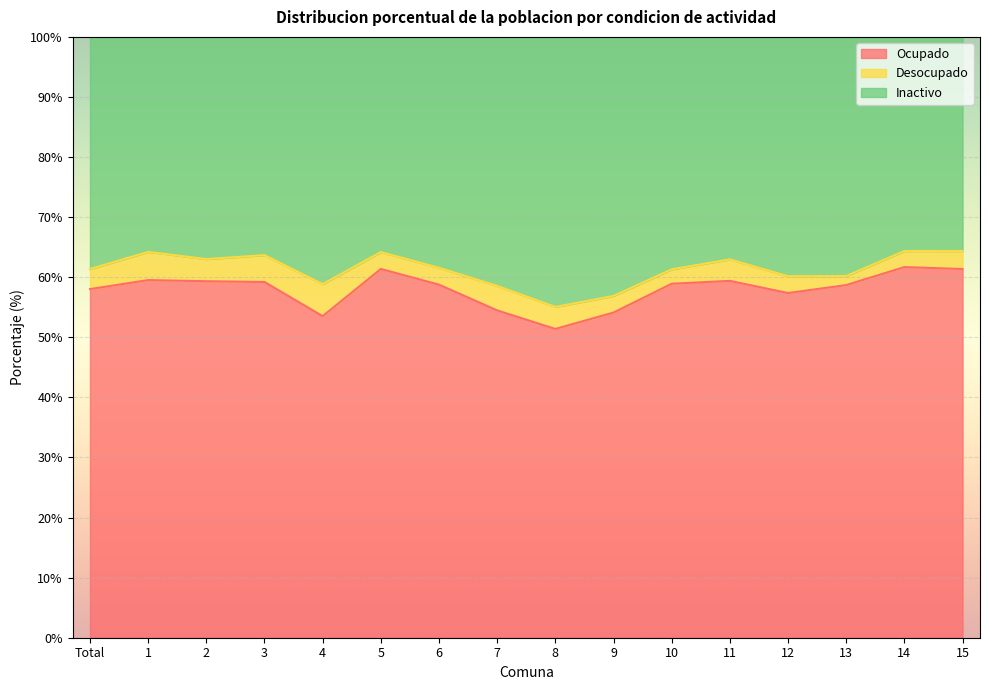

What are all the series names shown in the legend?

Ocupado, Desocupado, Inactivo